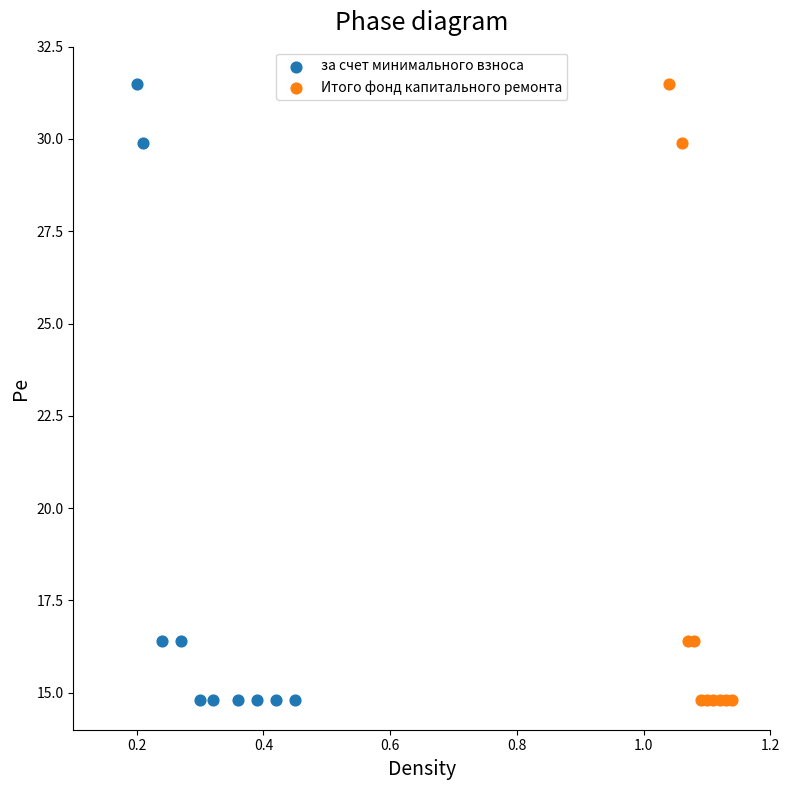

What are all the series names shown in the legend?

за счет минимального взноса, Итого фонд капитального ремонта